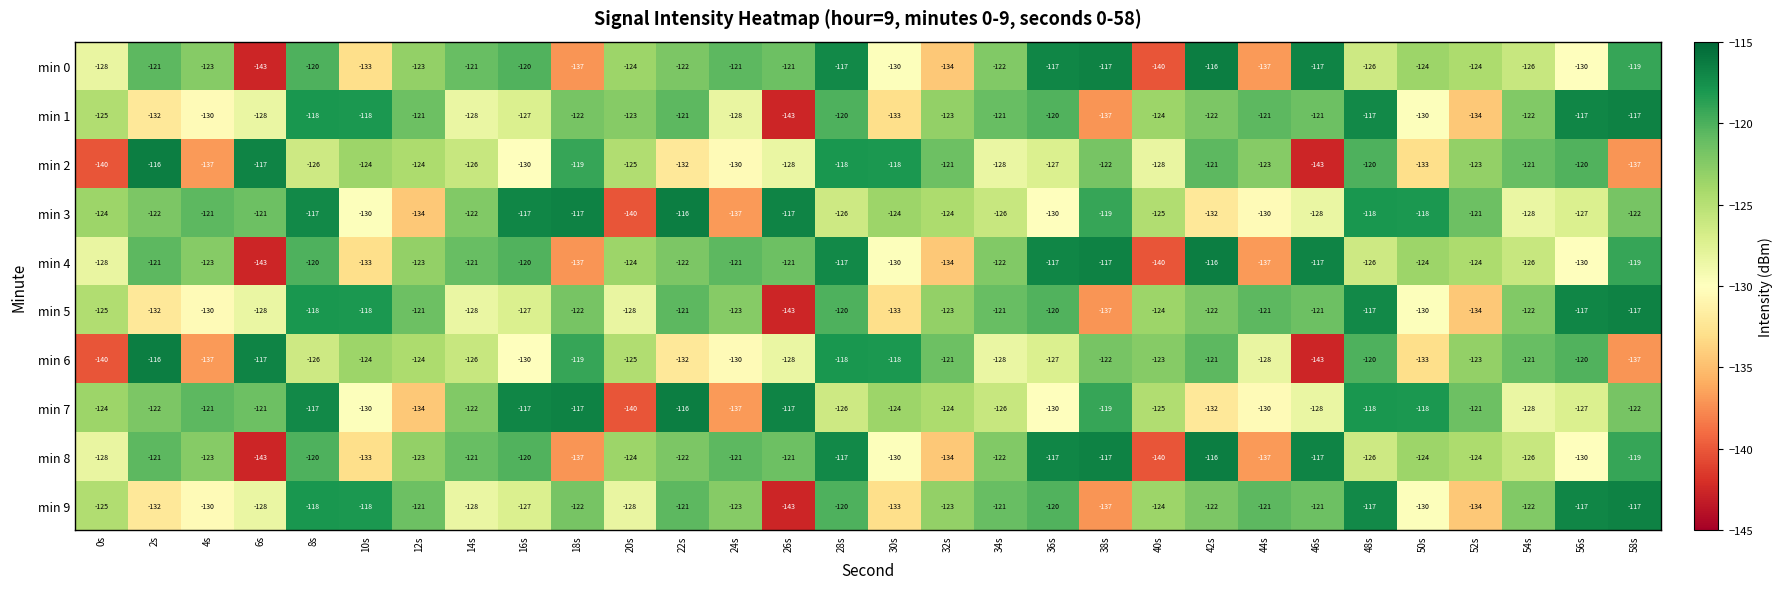

What is the sum of the min 4 values at 52s and 26s?

-245